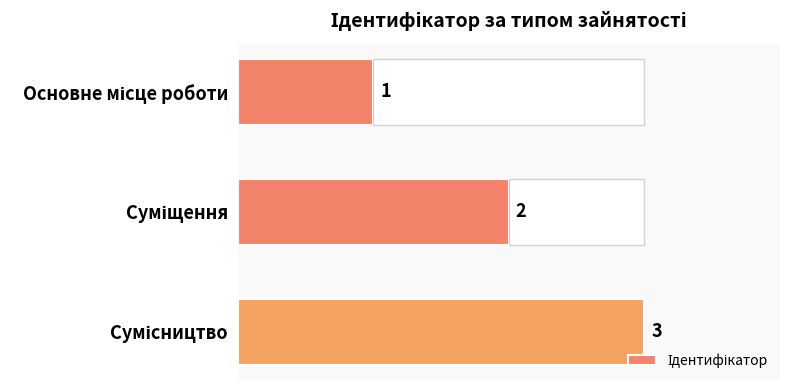

Which has a higher value, Сумісництво or Основне місце роботи?

Сумісництво